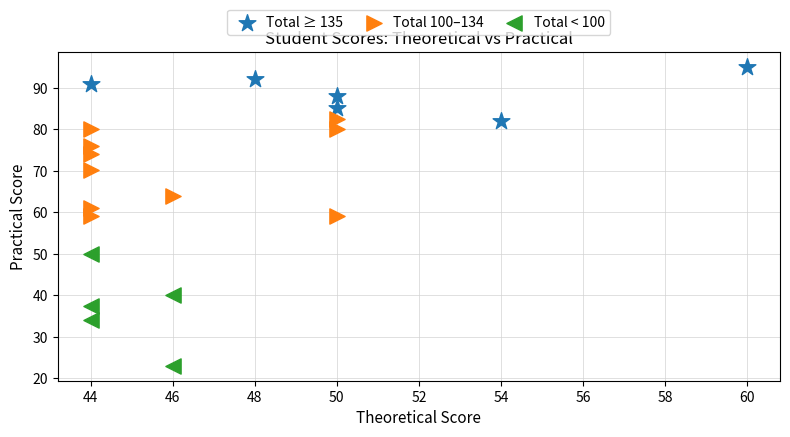

Which series contains the lowest Y value?

Total < 100